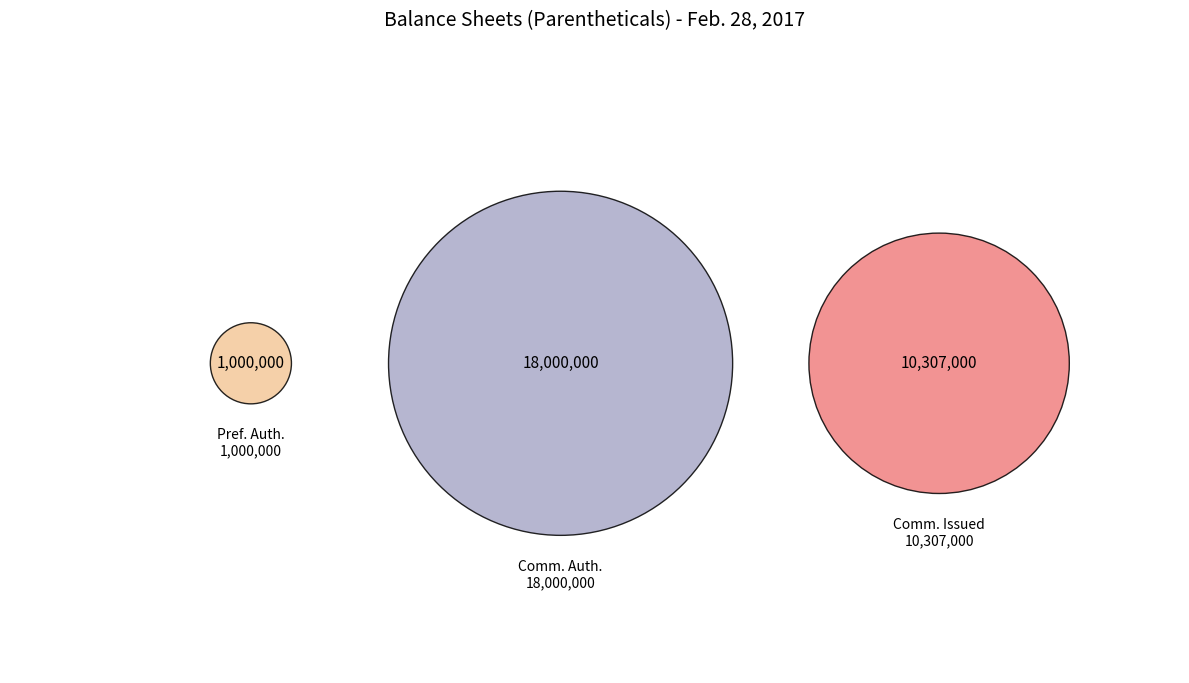

To the nearest percent, what is the combined percentage of Common stock, shares authorized and Preferred stock, shares authorized?

65%